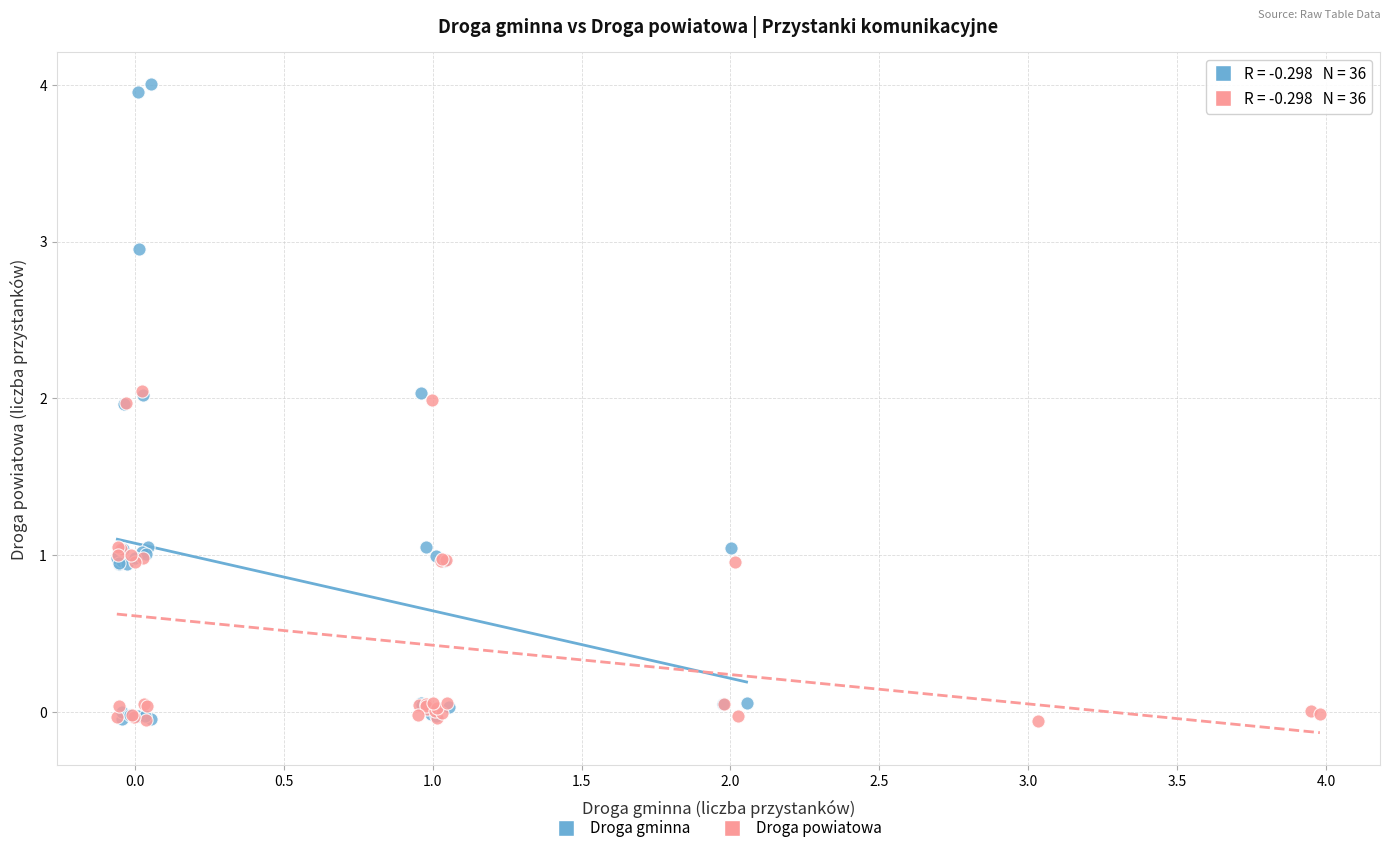

Which series has the widest spread of Y values?

Droga gminna